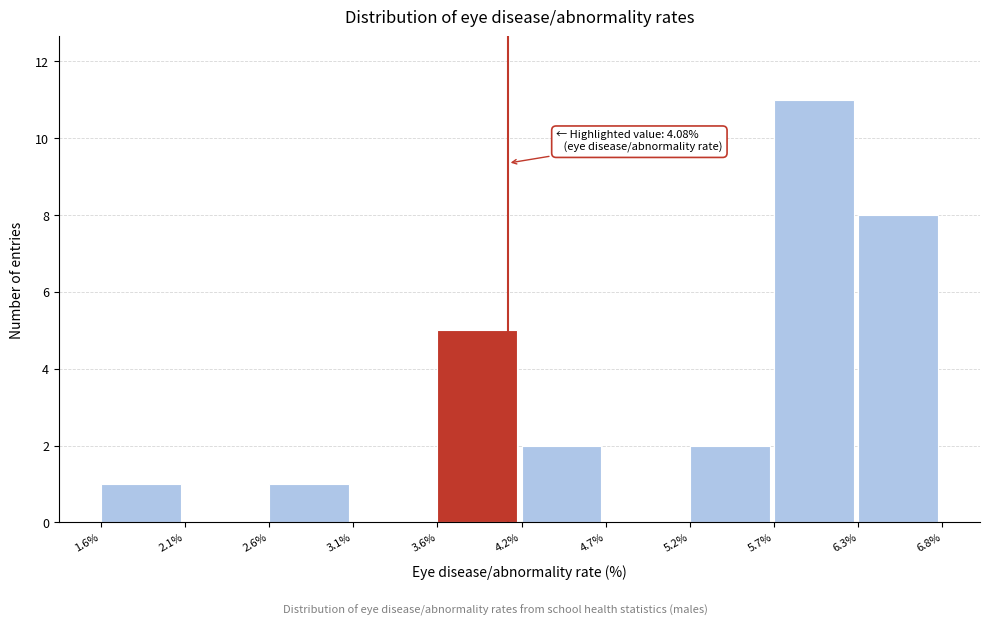

Which range on the x-axis has the tallest bar?

5.7% to 6.3%